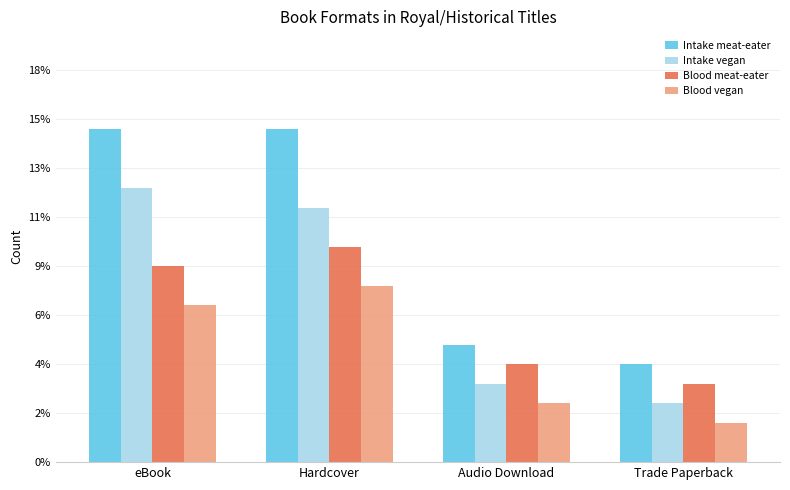

Are the bars grouped side by side (vs. stacked)?

Yes